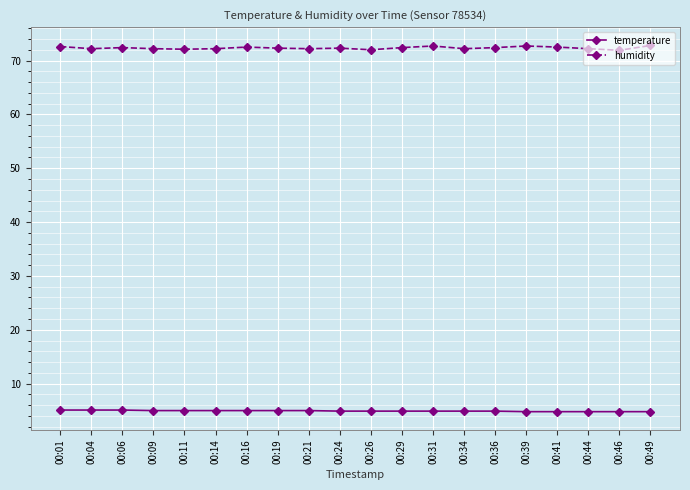

The humidity series shows 72.2 at 00:14. True or false?

True